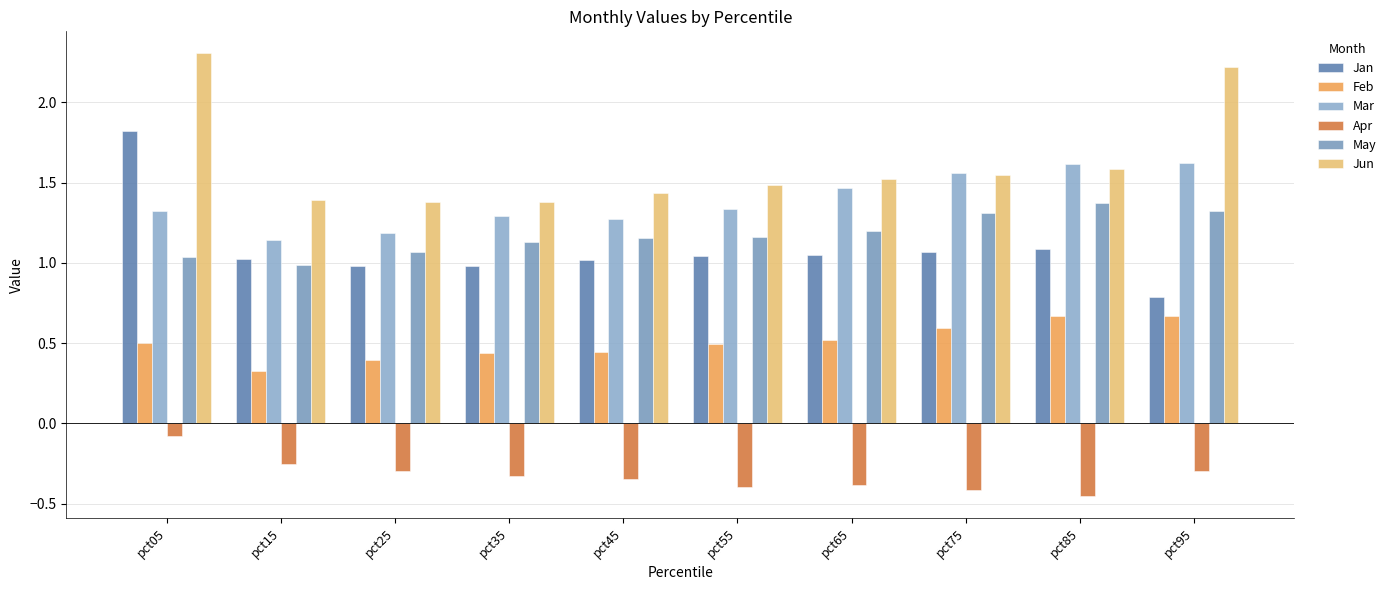

Which series changed the most between pct05 and pct25?

Jun